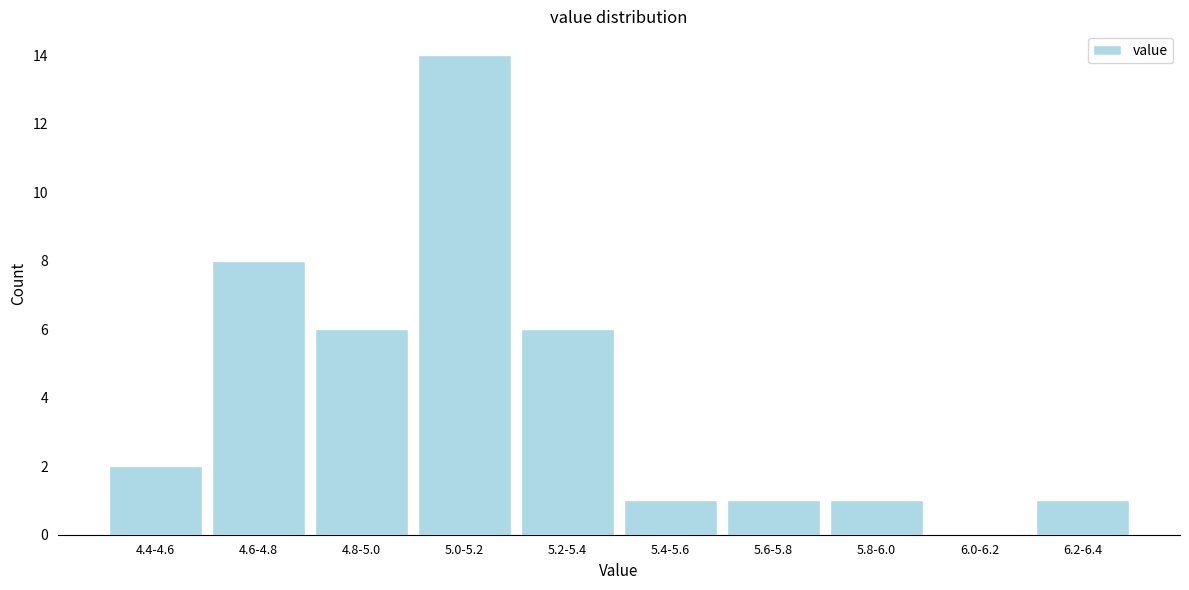

Reading left to right, list all the values displayed in this chart.

4.4-4.6=2	4.6-4.8=8	4.8-5.0=6	5.0-5.2=14	5.2-5.4=6	5.4-5.6=1	5.6-5.8=1	5.8-6.0=1	6.0-6.2=0	6.2-6.4=1